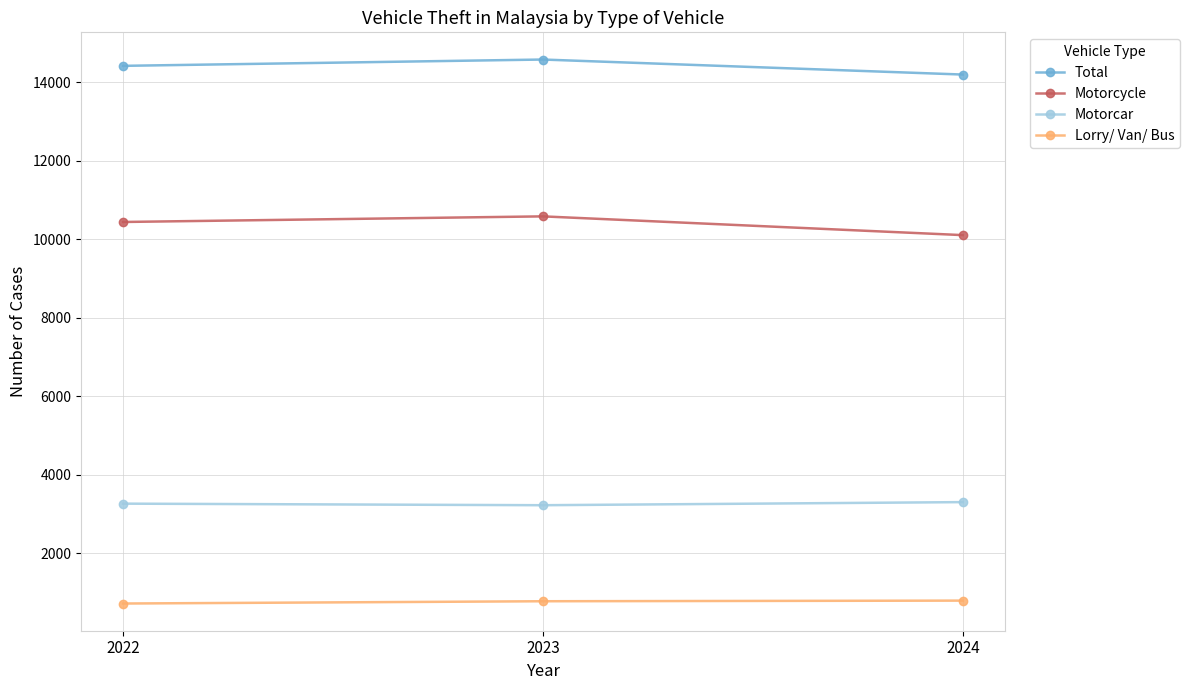

Where is Lorry/ Van/ Bus nearest to the value 754?

2023